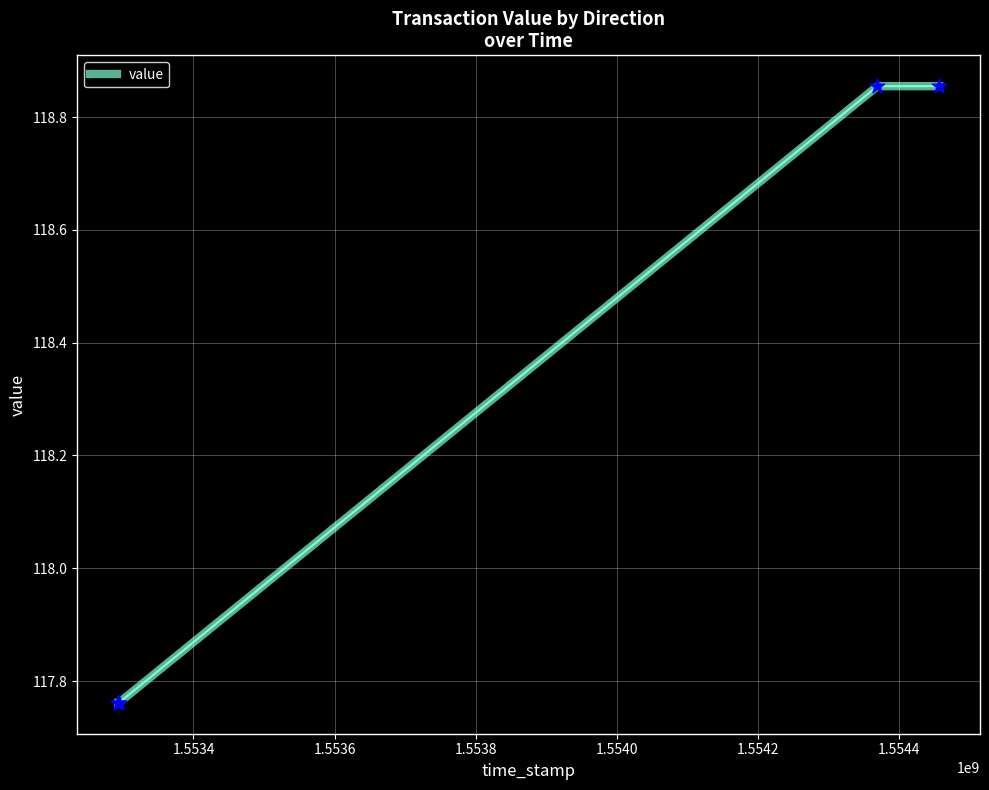

What is the average value?

118.3